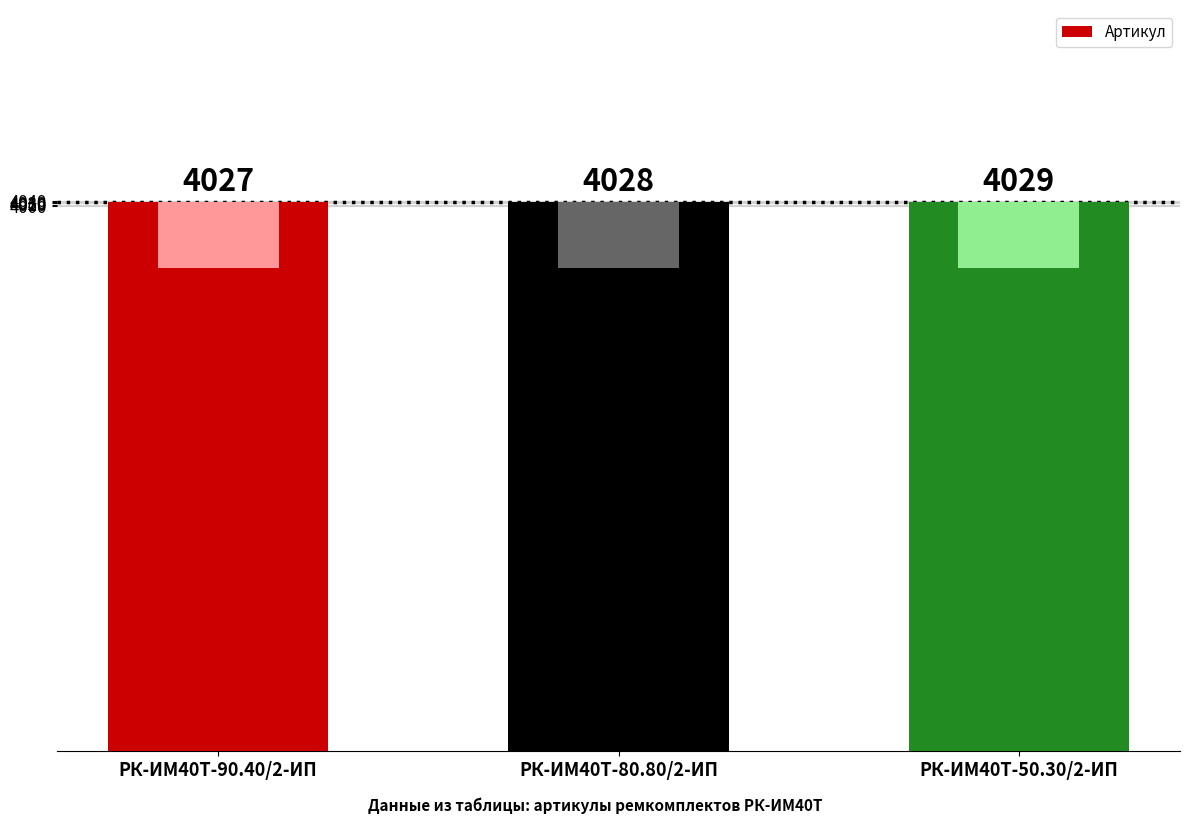

How many data points are less than 4028?

1